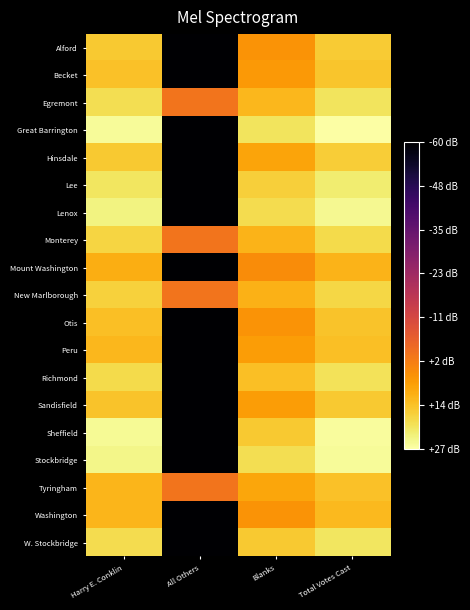

How many data points does each series have?

4